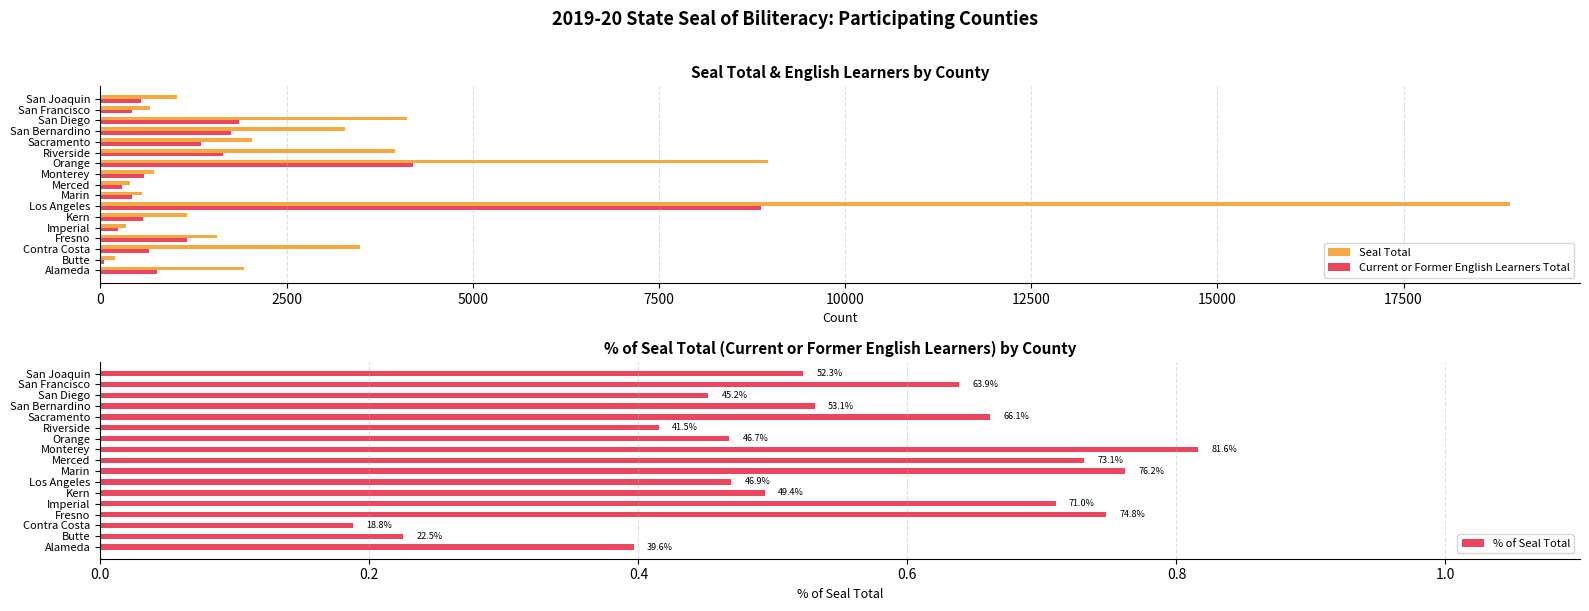

How many categories are shown in the chart?

17